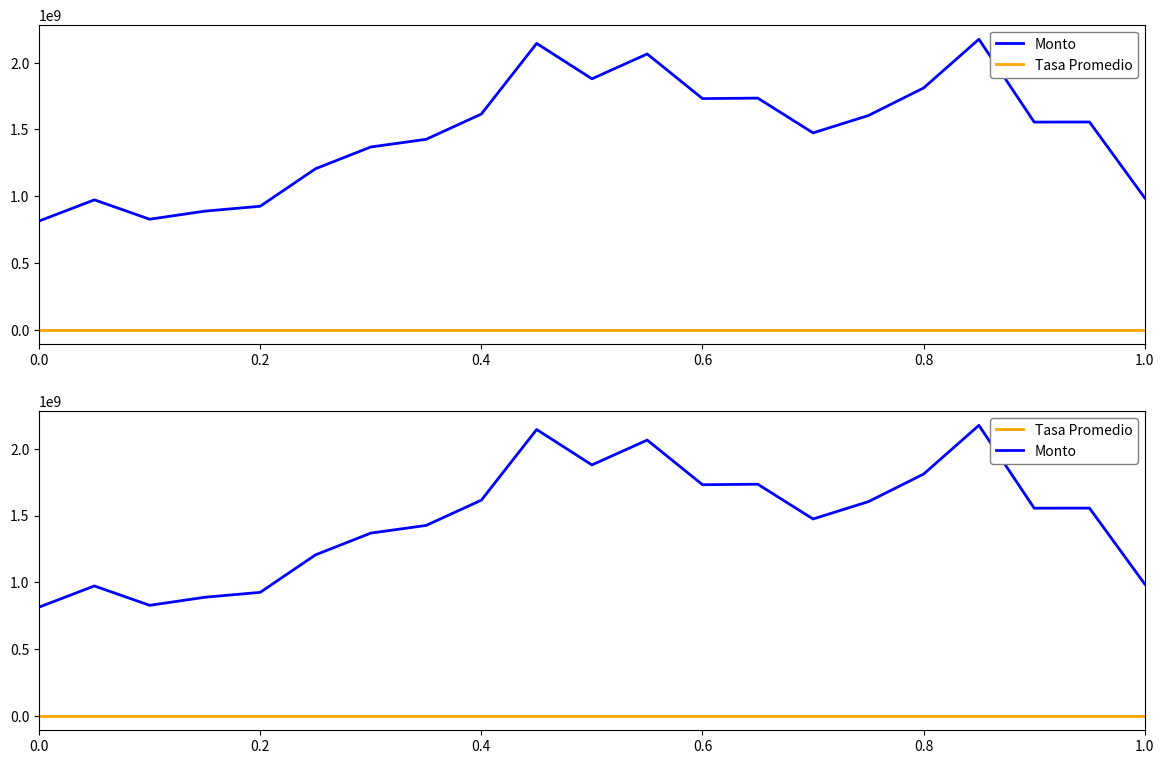

At how many categories does at least one series exceed 418627586?

21